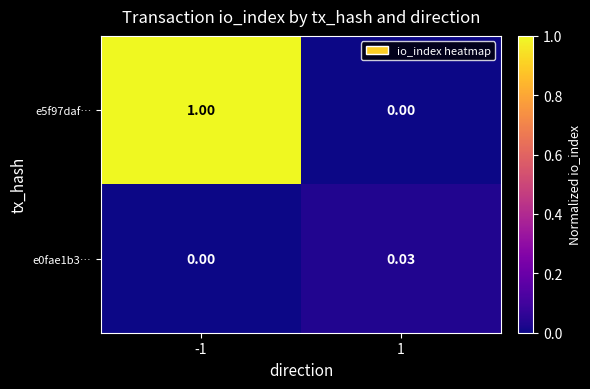

Is the value of e5f97daf… at -1 greater than the value of e0fae1b3… at -1?

Yes